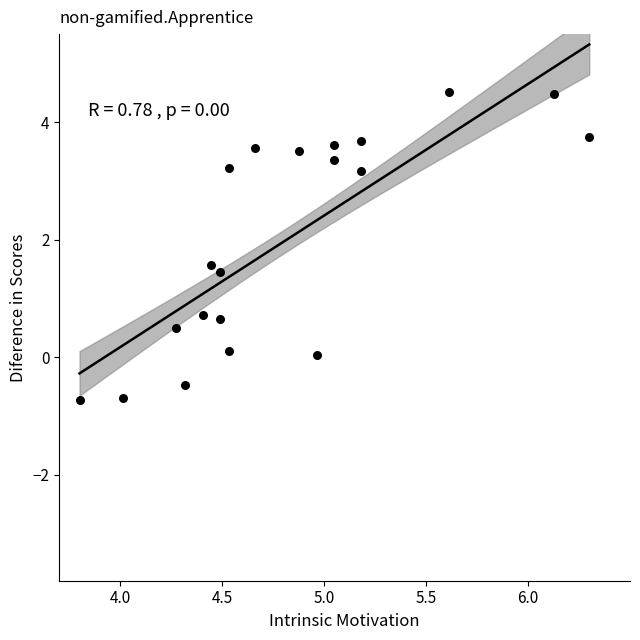

What is the range of Y values (max minus min)?

5.2